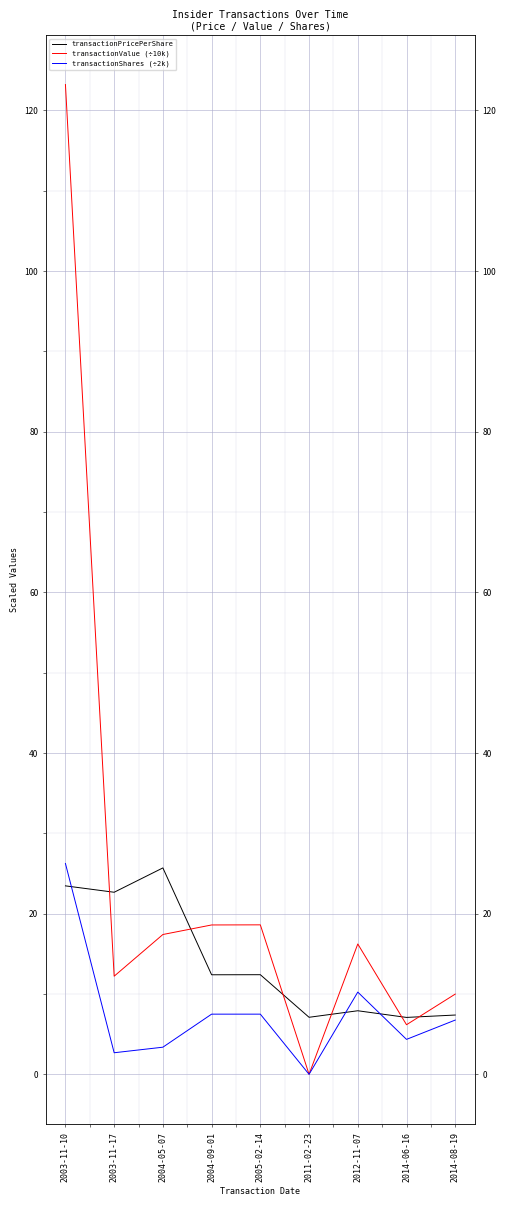

What is the average value of the transactionShares (÷2k) series?

7.6